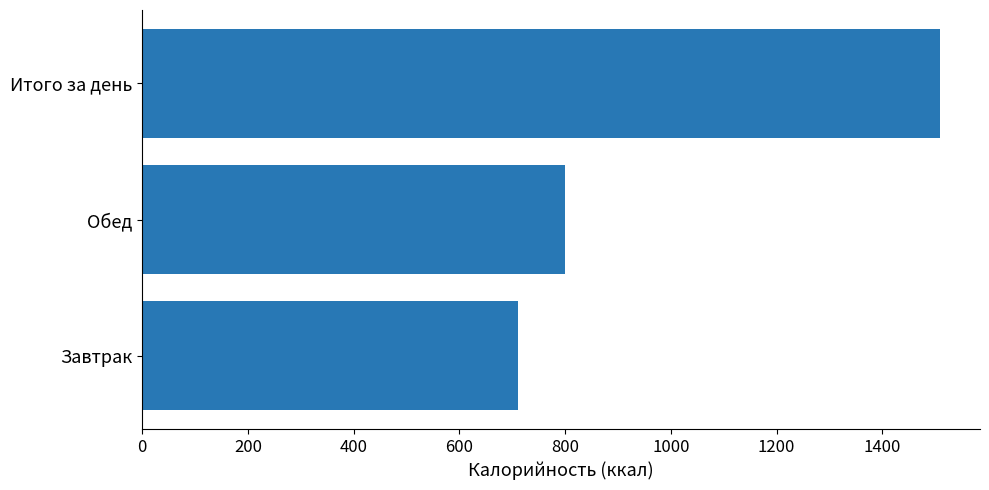

Reading bottom to top, what are all the values shown in this chart?

Завтрак=710.3	Обед=799.0	Итого за день=1509.3